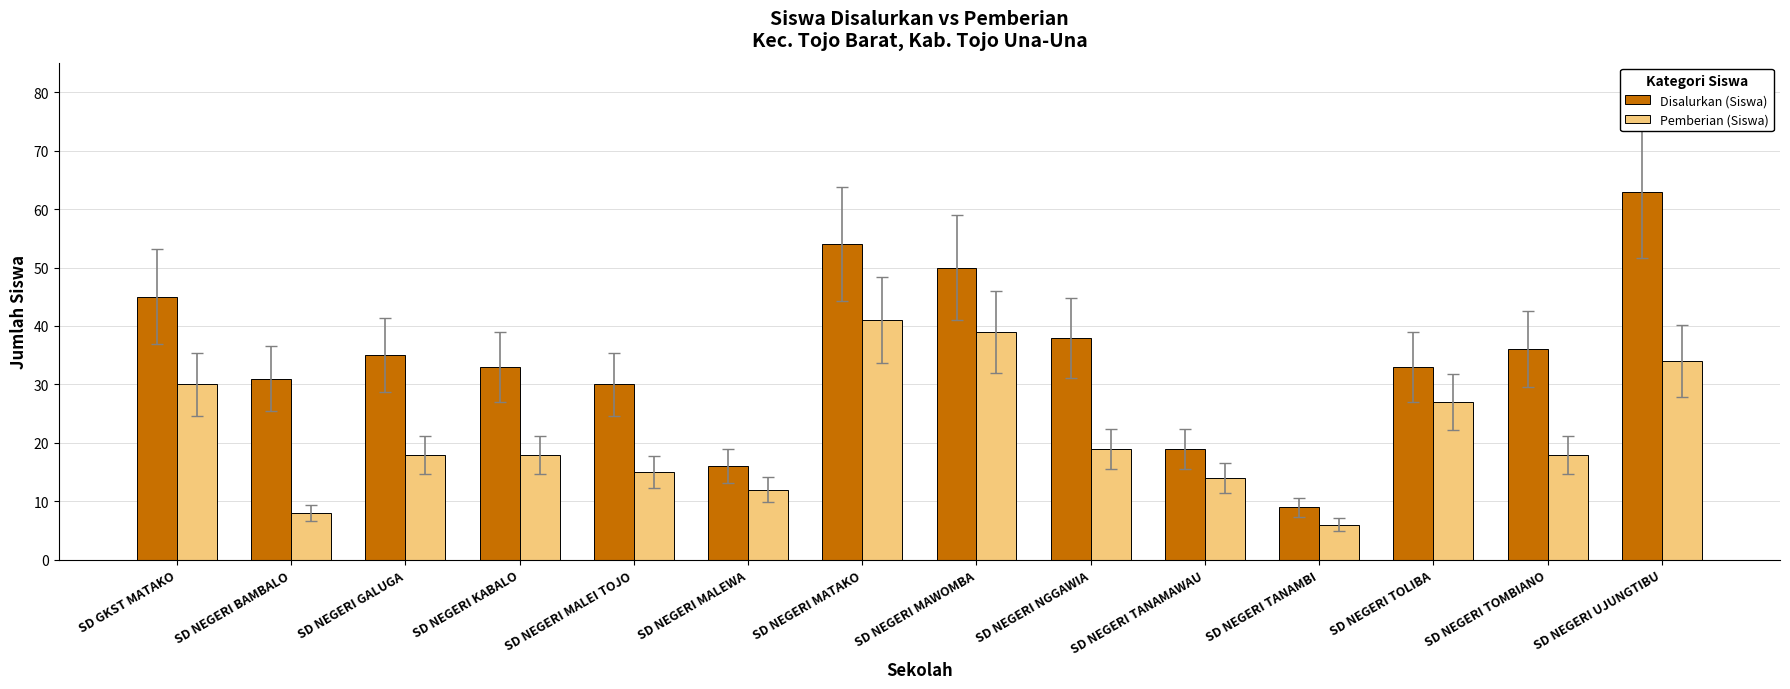

True or false: Pemberian (Siswa) has a value of 5 at SD NEGERI NGGAWIA.

False